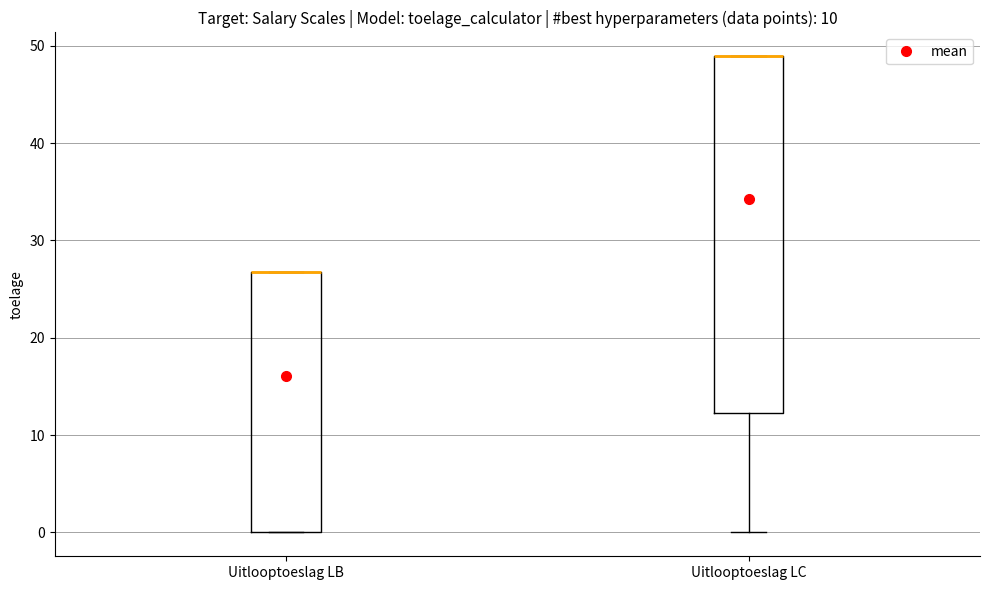

Reading left to right, read every box against the y-axis: the position of its median line, the range the box covers, and the ends of its whiskers. The values are not printed on the chart, so give them approximately, as read against the axis.

Uitlooptoeslag LB: median 27 (drawn on the box's upper edge), box 0 to 27, whiskers 0 to 27
Uitlooptoeslag LC: median 49 (drawn on the box's upper edge), box 12 to 49, whiskers 0 to 49